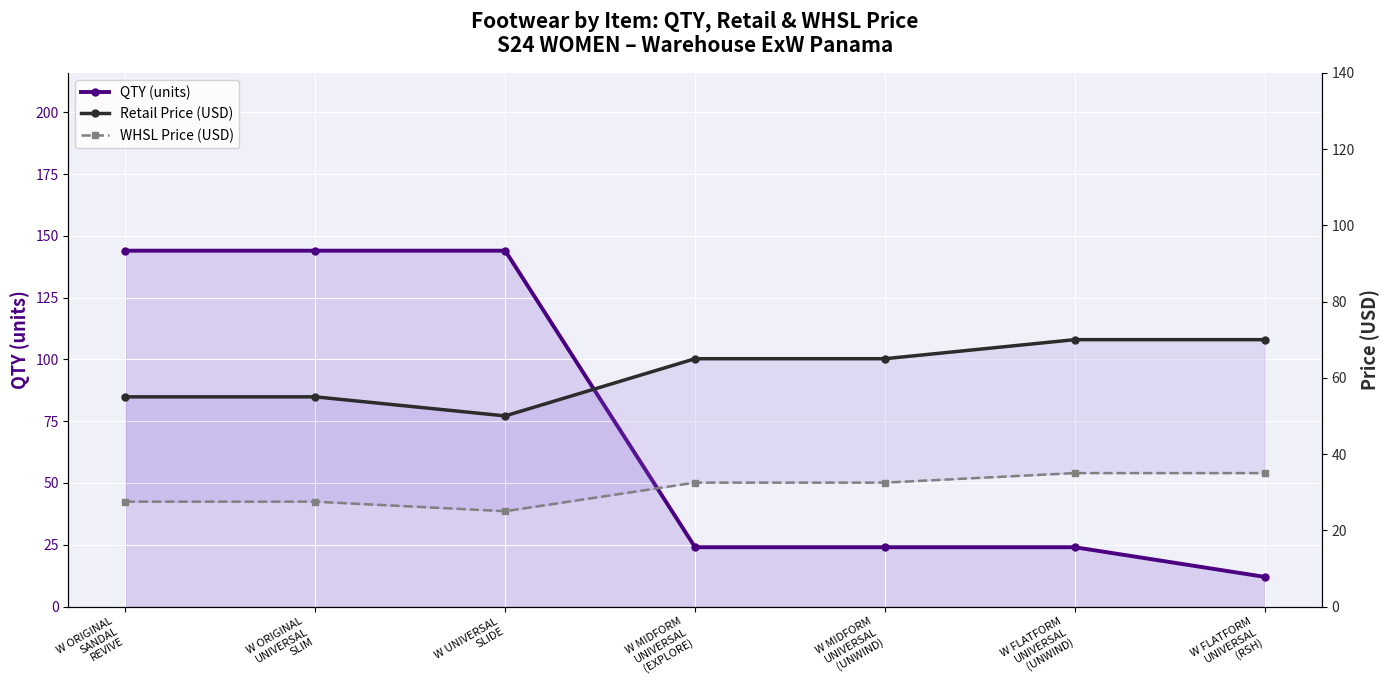

How many data points in QTY (units) are less than 24?

1